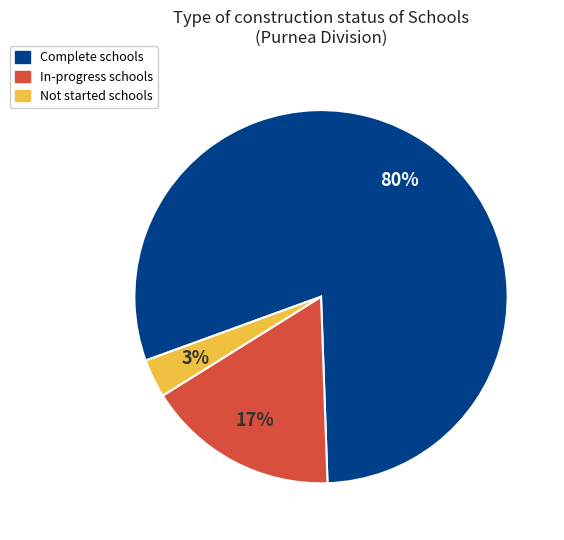

Which slice is the smallest?

Not started schools